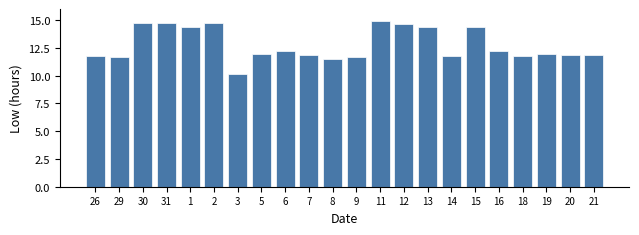

What is the difference between the second highest and minimum values?

4.6